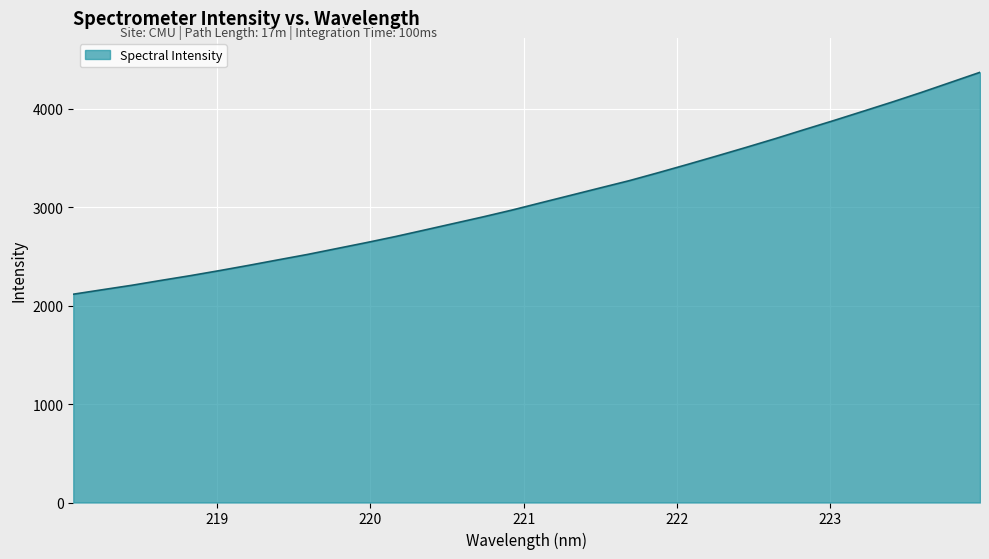

Count the number of data series in this chart.

1